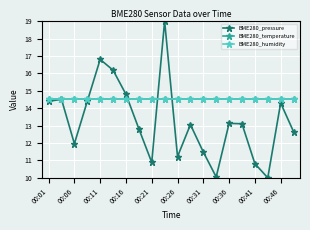

Rank the series by their maximum value, from highest to lowest.

BME280_pressure, BME280_temperature, BME280_humidity